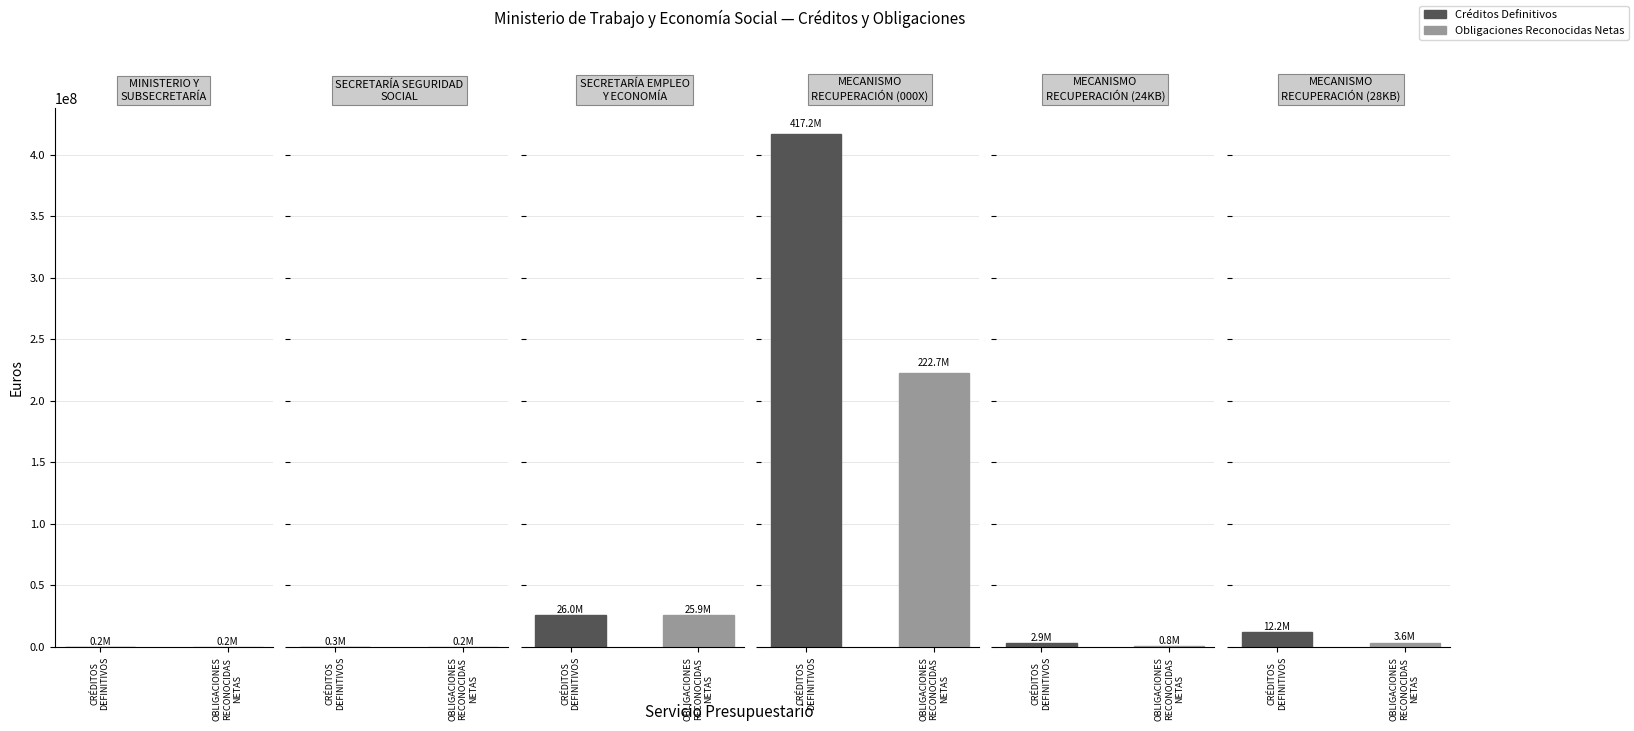

At which category is the sum across all series the highest?

CRÉDITOS
DEFINITIVOS